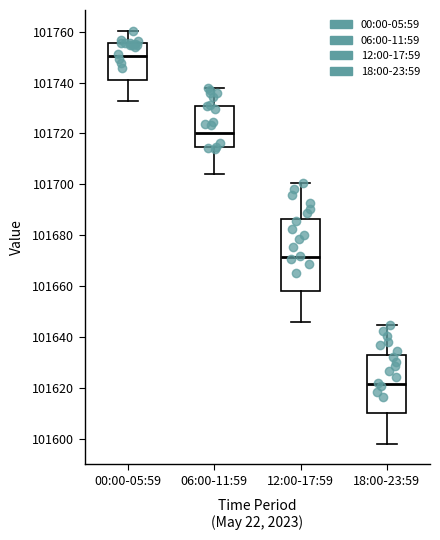

Reading left to right, transcribe this box plot: for each box, give where its median line is, the range the box spans, and where its two whiskers end, as read against the y-axis. The values are not printed on the chart, so give them approximately, as read against the axis.

00:00-05:59: median 101750, box 101742 to 101756, whiskers 101732 to 101760
06:00-11:59: median 101720, box 101714 to 101730, whiskers 101704 to 101738
12:00-17:59: median 101672, box 101658 to 101686, whiskers 101646 to 101700
18:00-23:59: median 101622, box 101610 to 101632, whiskers 101598 to 101644